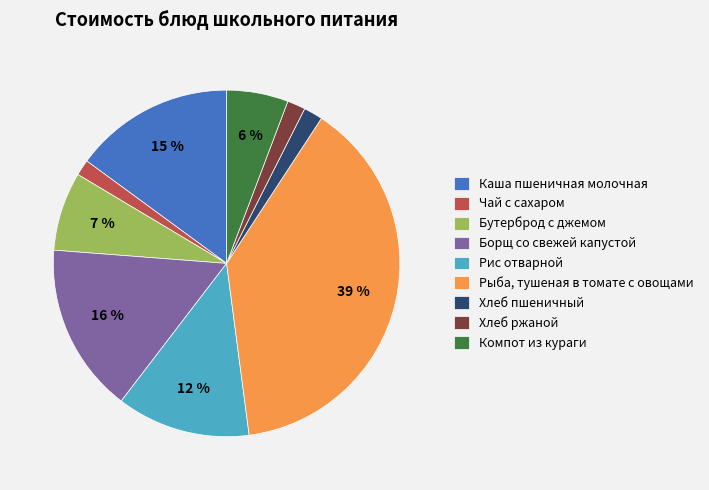

To the nearest percent, what portion does Рыба, тушеная в томате с овощами represent?

39%